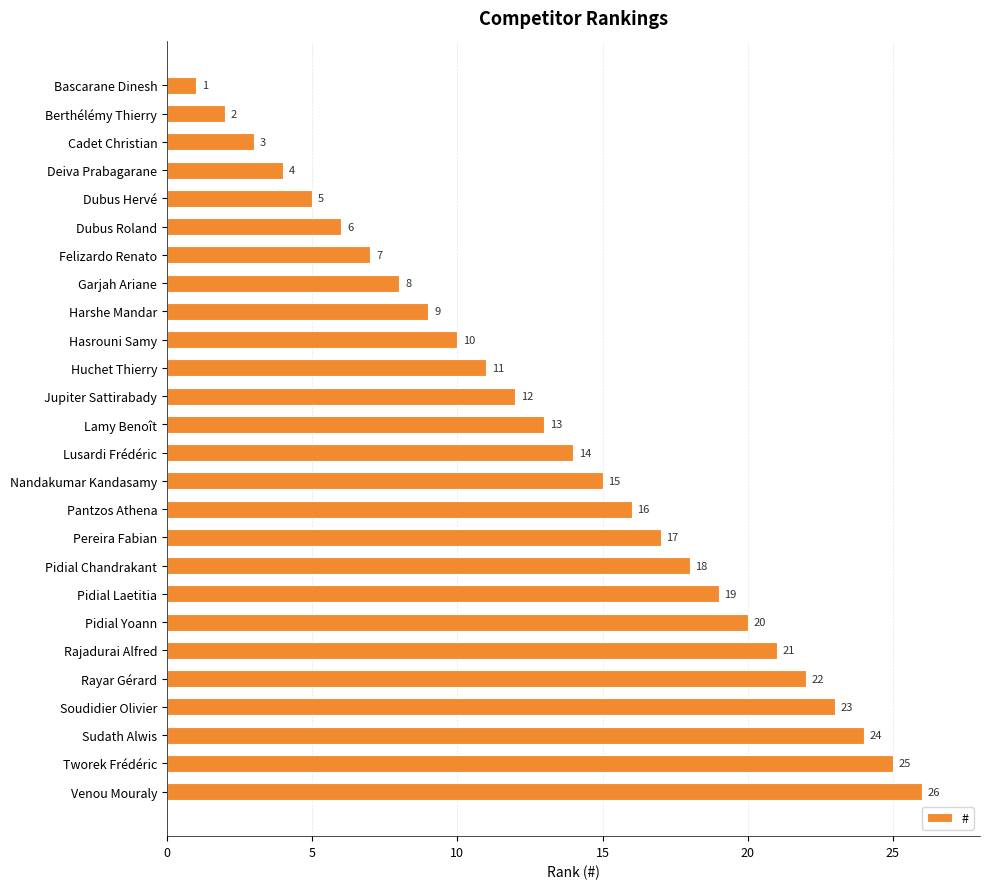

What is the change in value from Nandakumar Kandasamy to Pantzos Athena?

+1